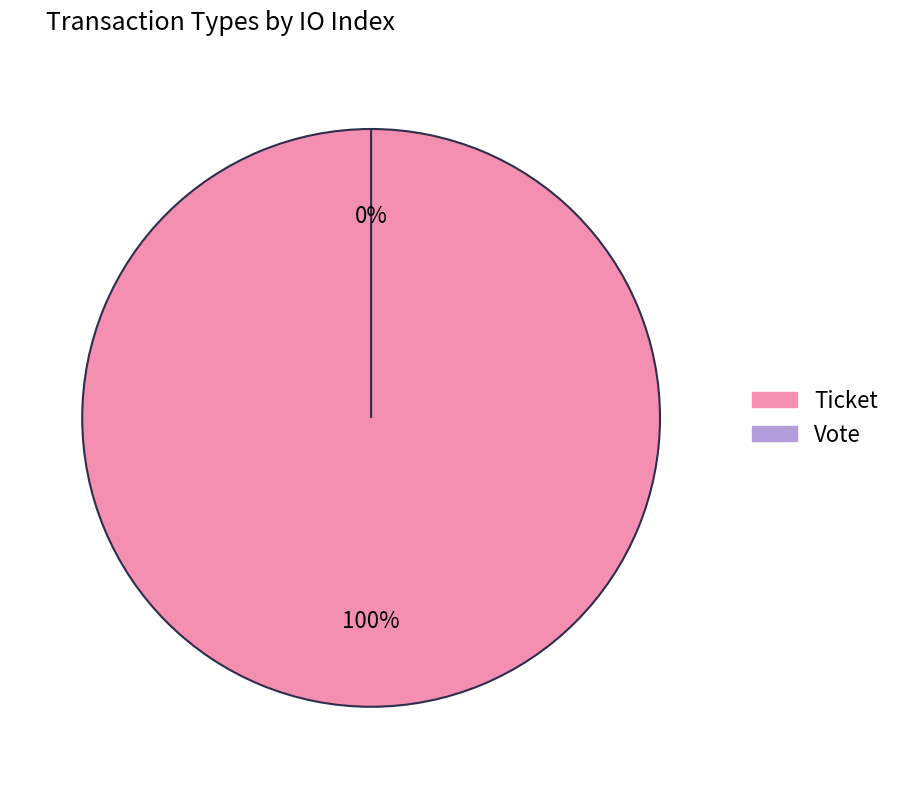

Which has a higher value, Vote or Ticket?

Ticket